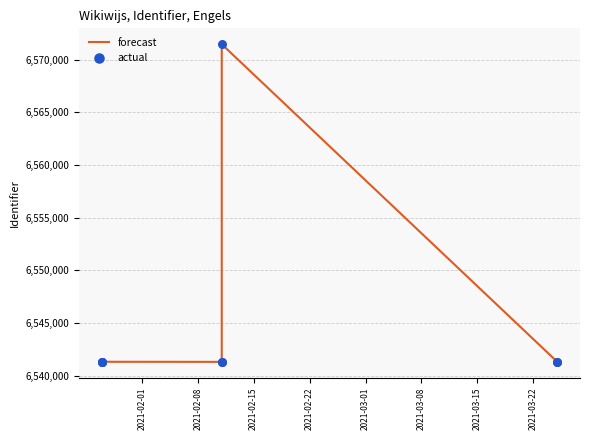

Which series contains the highest Y value?

forecast